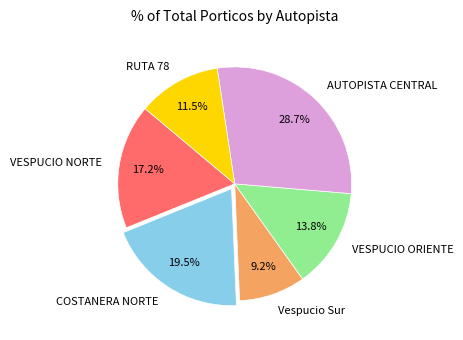

Count the number of slices in the pie.

6